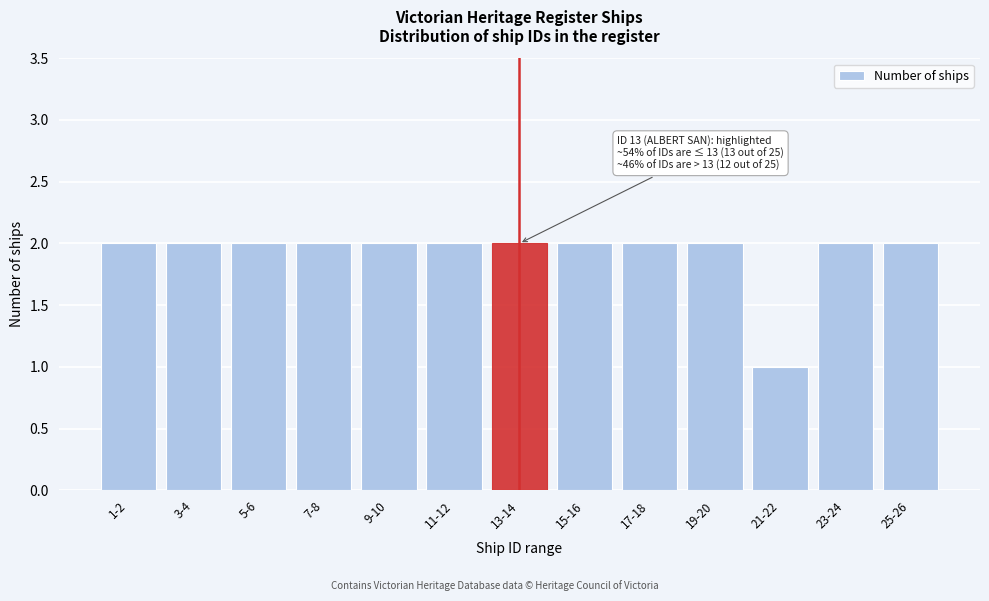

Reading left to right, what are all the values shown in this chart?

2	2	2	2	2	2	2	2	2	2	1	2	2